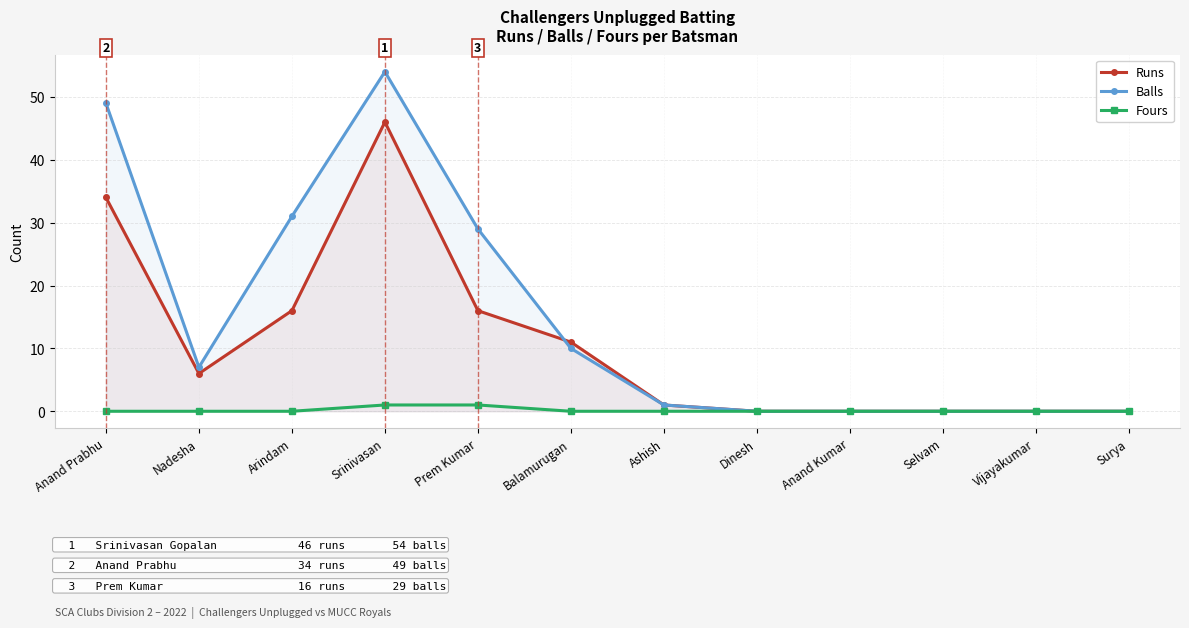

Is it true that Balls equals -38 at Anand Kumar?

False